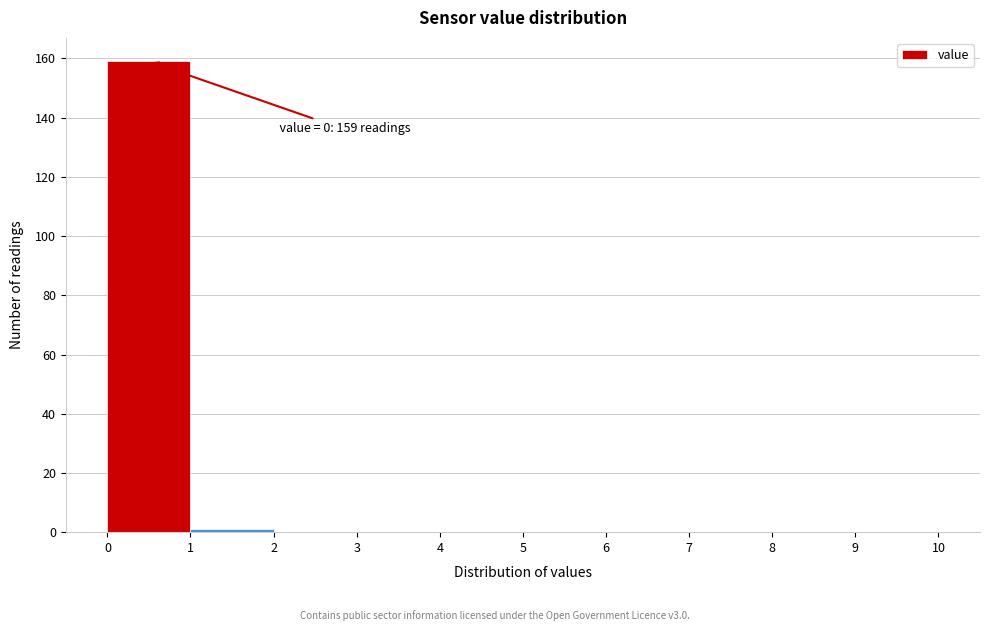

Over which range of the x-axis is the bar tallest?

0 to 1